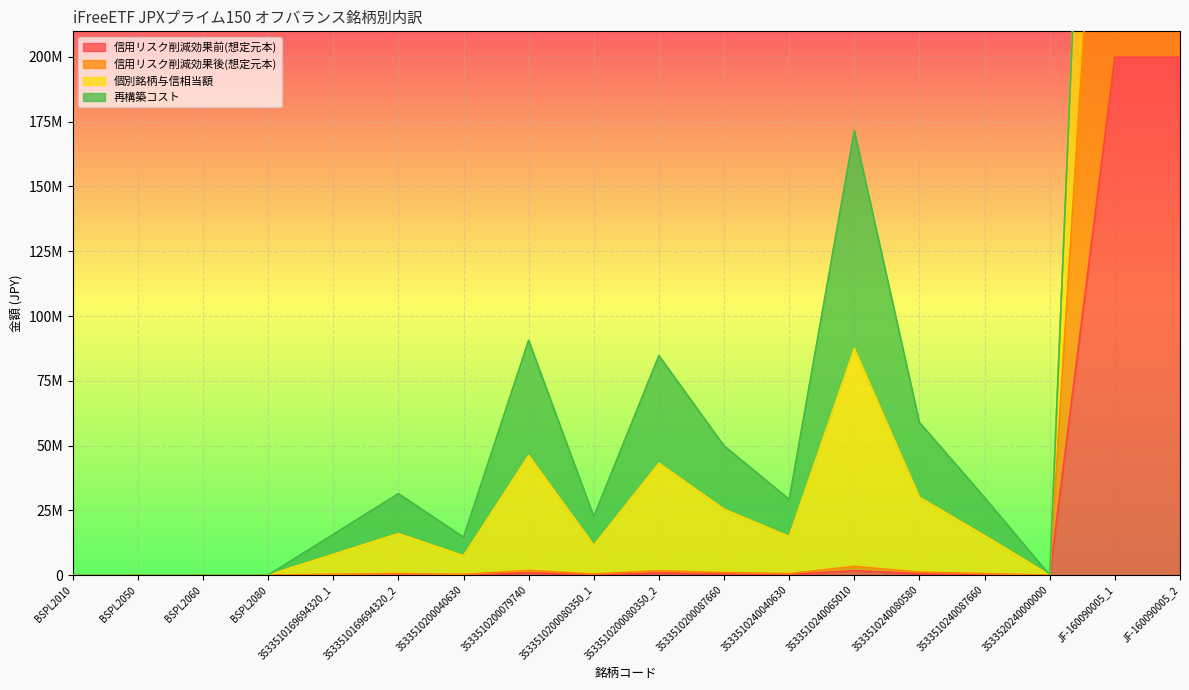

Between 3533510169694320_2 and JF-160090005_1, which series saw the biggest shift?

信用リスク削減効果後(想定元本)